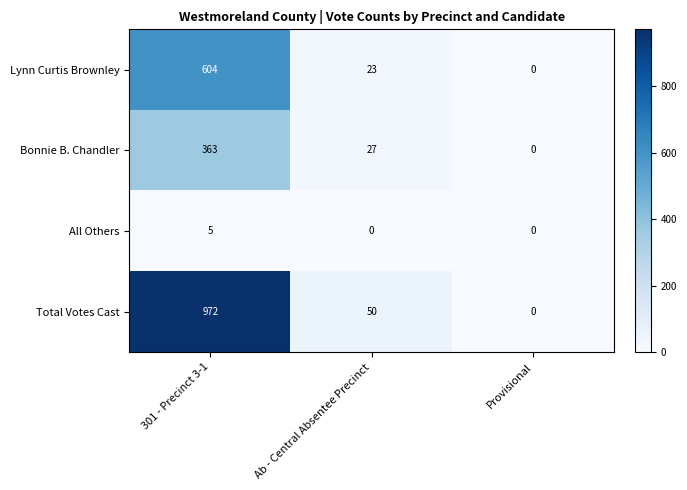

Rank the series by their maximum value, from highest to lowest.

Total Votes Cast, Lynn Curtis Brownley, Bonnie B. Chandler, All Others